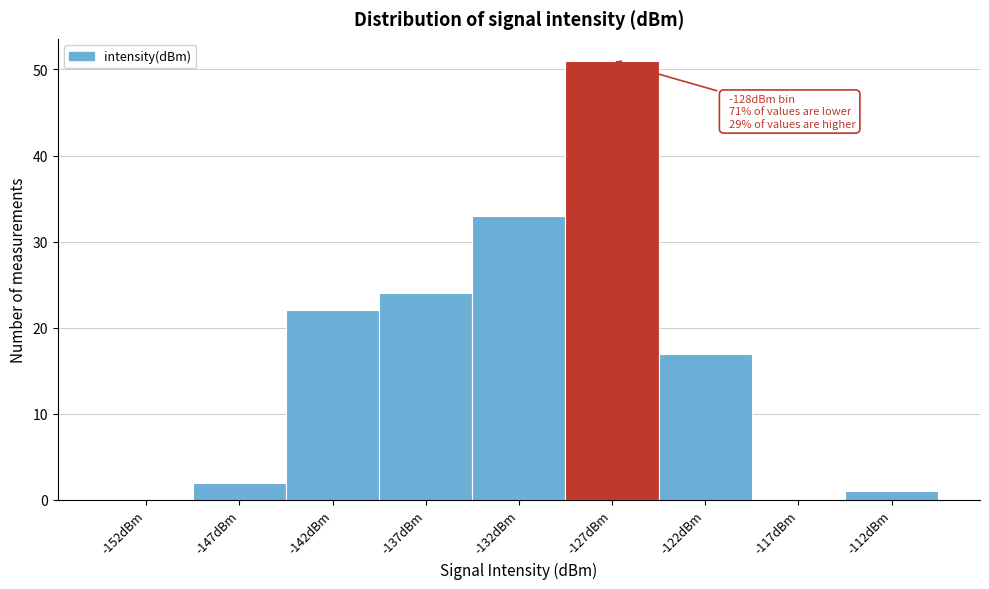

Reading left to right, what are all the values shown in this chart?

-152dBm=0	-147dBm=2	-142dBm=22	-137dBm=24	-132dBm=33	-127dBm=51	-122dBm=17	-117dBm=0	-112dBm=1